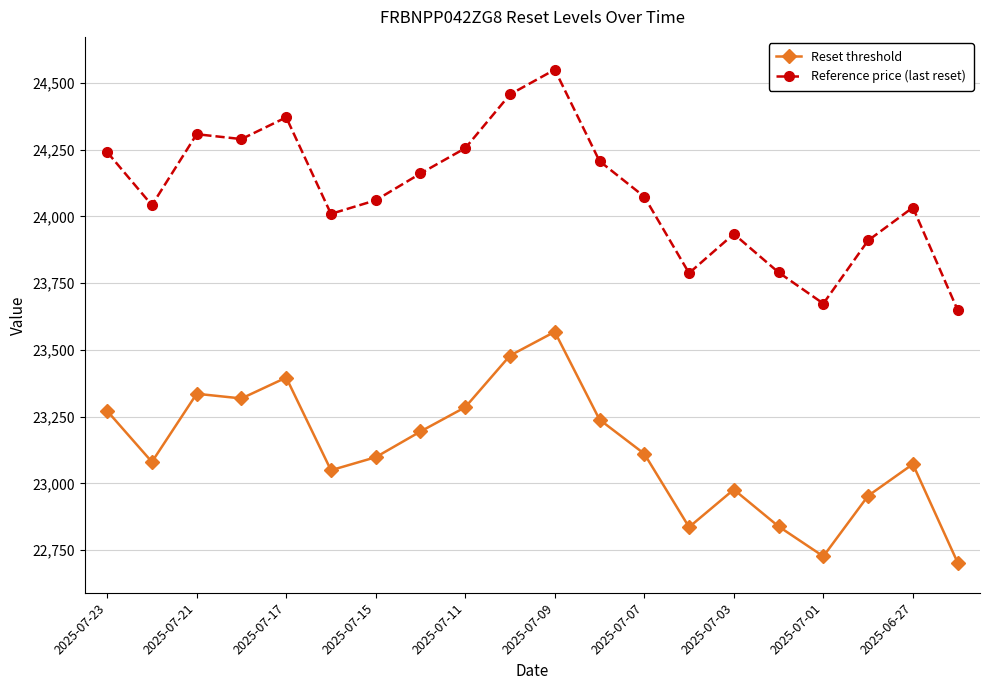

What is the average value of the Reference price (last reset) series?

24090.0